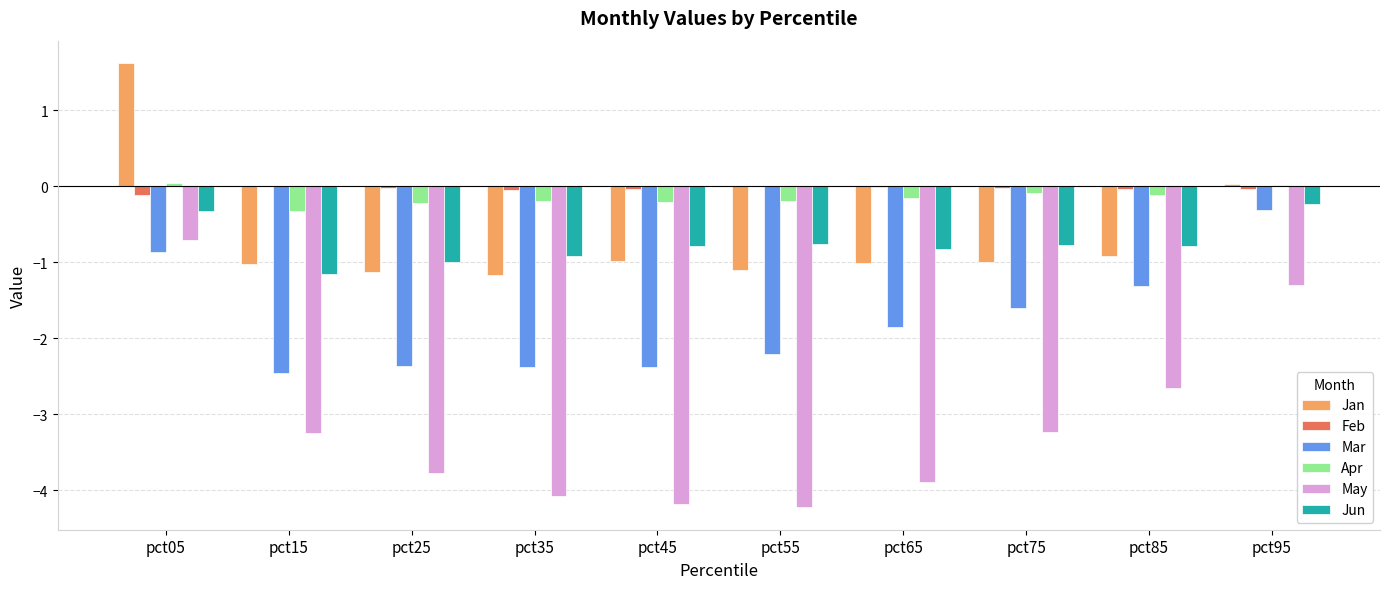

The value of Feb at pct45 is -0.0. True or false?

True